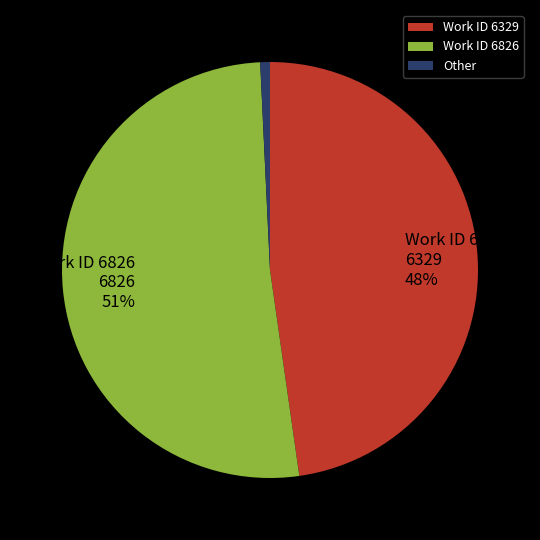

To the nearest percent, what percentage of the pie is Work ID 6826?

51%